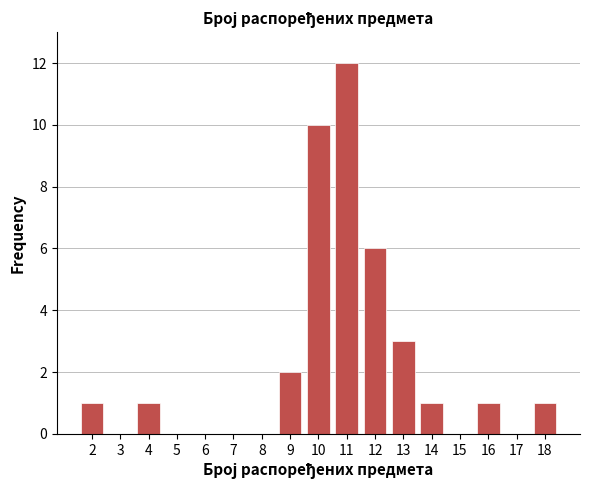

Reading left to right, transcribe this chart: for each bar, give the range it covers on the x-axis and its height. The values are not printed on the chart, so give them approximately, as read against the axis.

1.5 to 2.5: 1
2.5 to 3.5: 0
3.5 to 4.5: 1
4.5 to 5.5: 0
5.5 to 6.5: 0
6.5 to 7.5: 0
7.5 to 8.5: 0
8.5 to 9.5: 2
9.5 to 10.5: 10
10.5 to 11.5: 12
11.5 to 12.5: 6
12.5 to 13.5: 3
13.5 to 14.5: 1
14.5 to 15.5: 0
15.5 to 16.5: 1
16.5 to 17.5: 0
17.5 to 18.5: 1